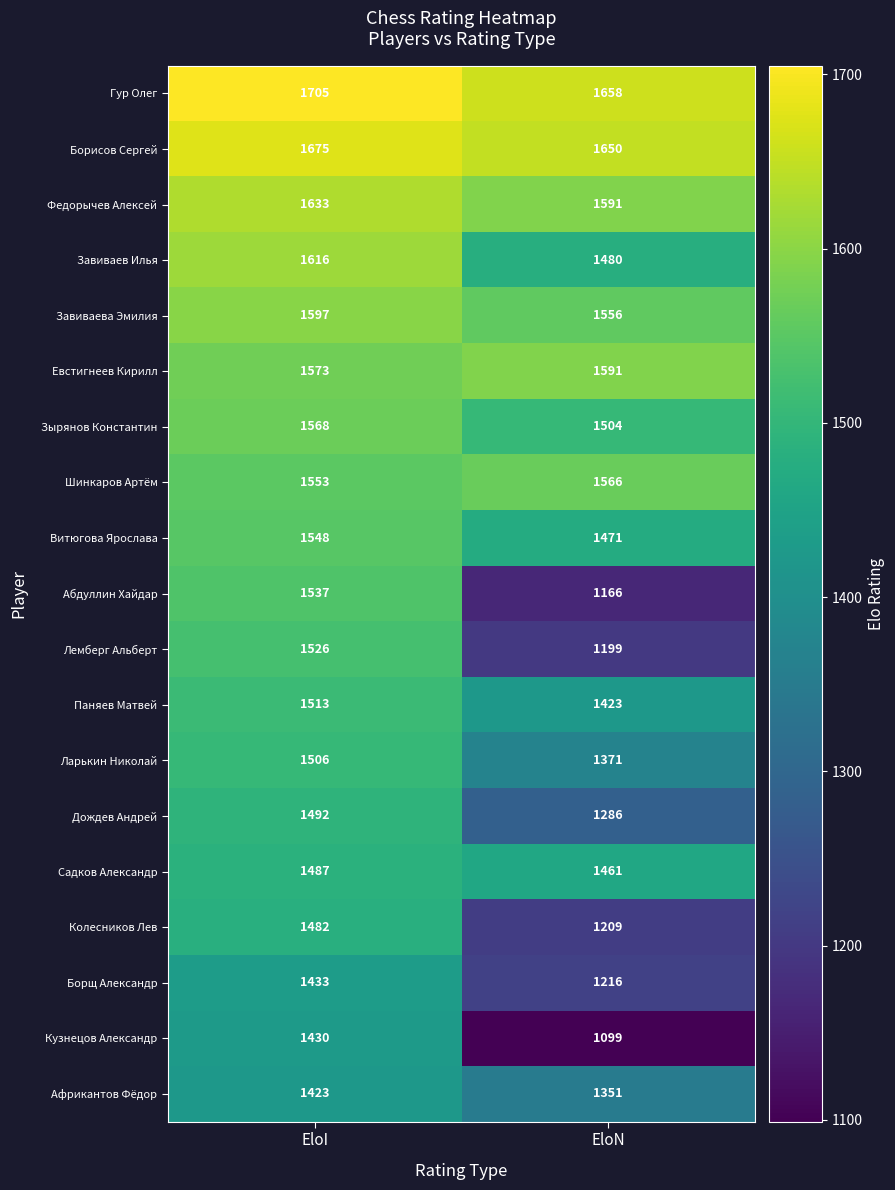

What is the total value across all series at EloI?

29297